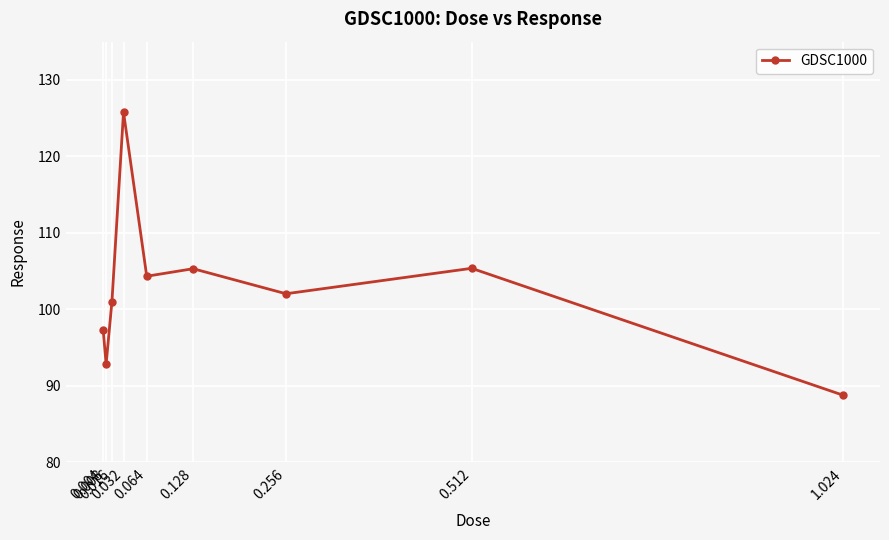

What is the maximum value shown in the chart?

125.8